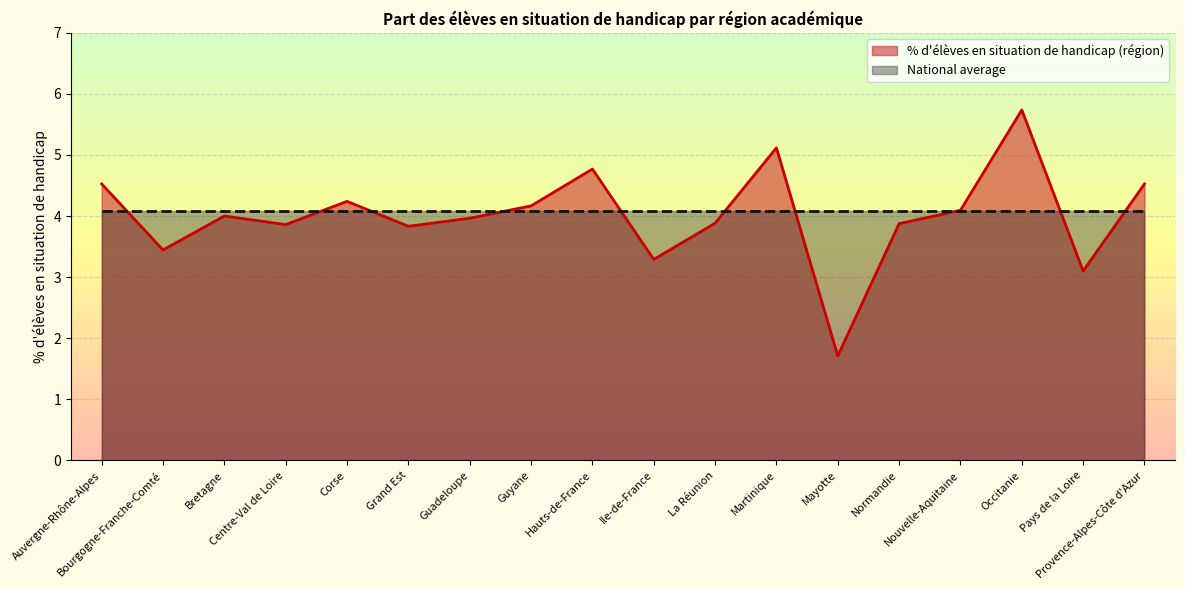

What is the label of the 3rd point from the right?

Occitanie